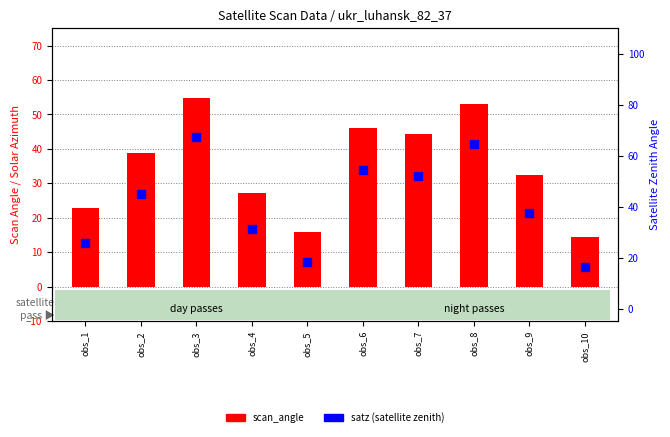

At which category is the sum across all series the highest?

obs_3